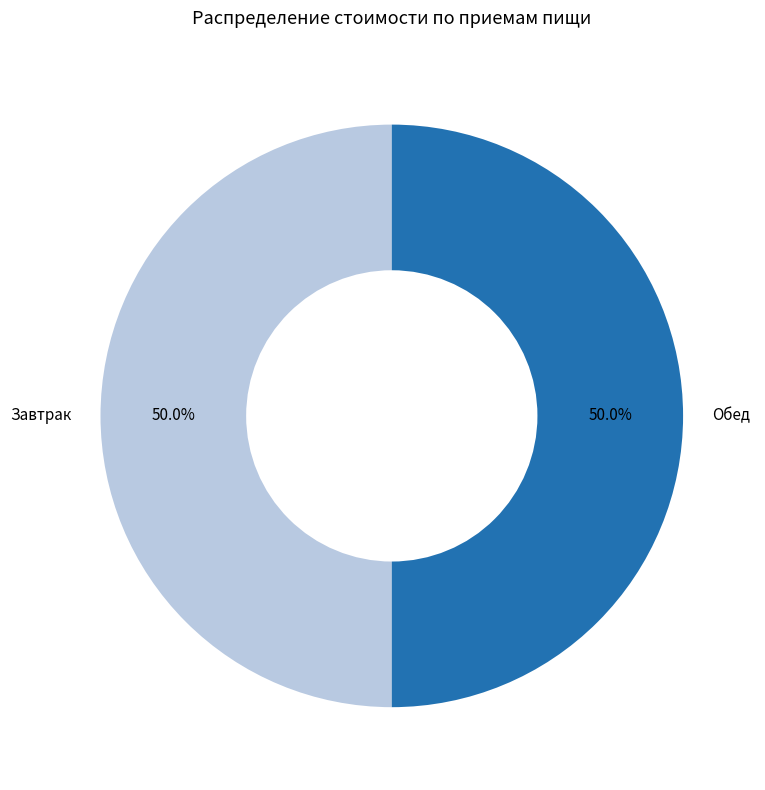

Approximately how many times larger is the value at Обед compared to Завтрак?

1.0